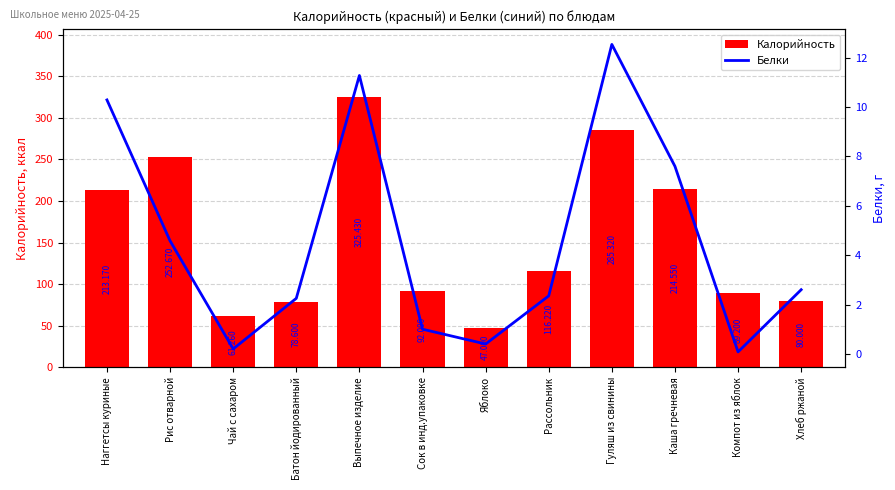

What is the highest value of the Калорийность series?

325.4